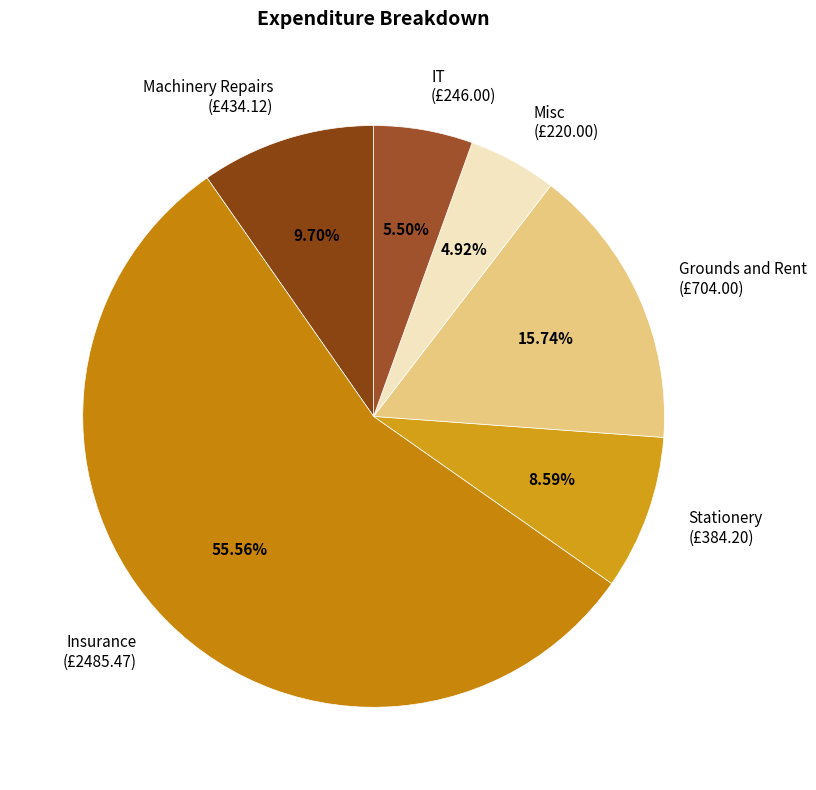

Rank the categories by value from lowest to highest.

Misc, IT, Stationery, Machinery Repairs, Grounds and Rent, Insurance